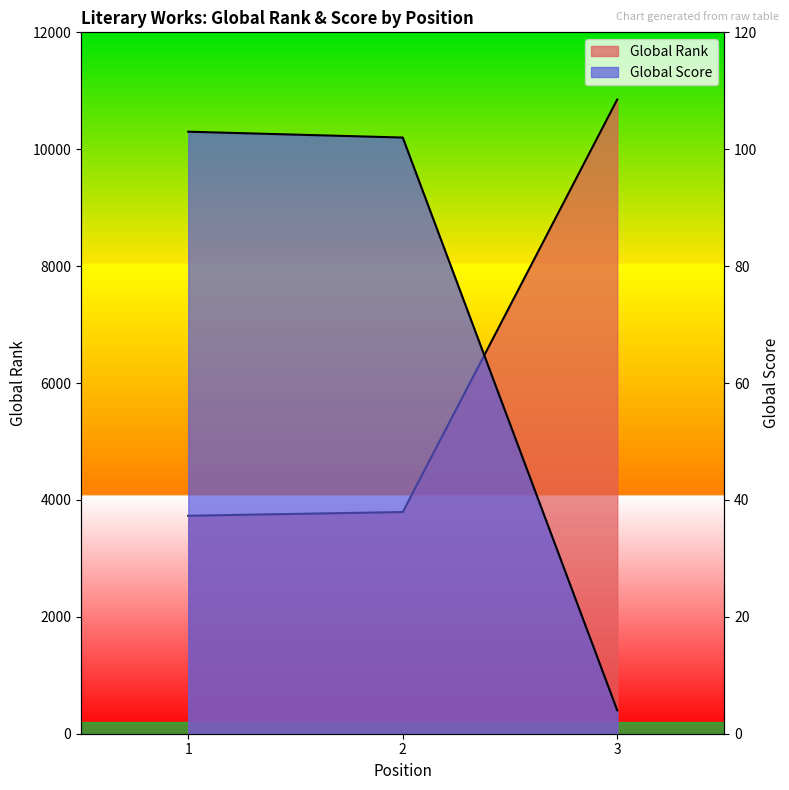

Reading left to right, list all the values displayed in this chart.

Global Rank: 1=3729	2=3793	3=10850
Global Score: 1=103	2=102	3=4